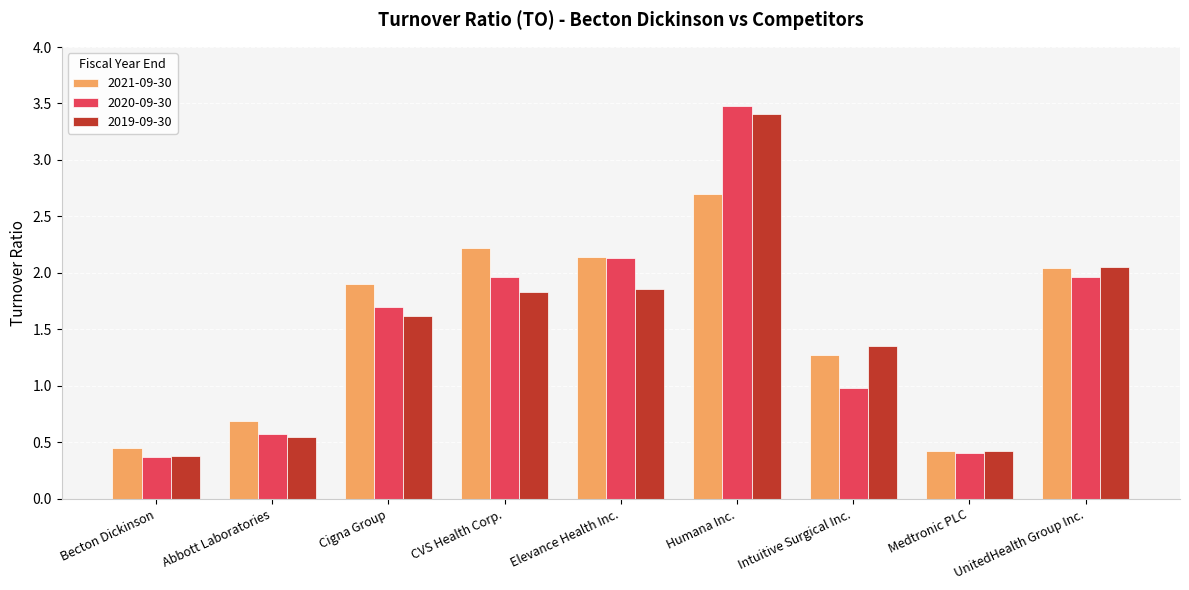

What are all the series names shown in the legend?

2021-09-30, 2020-09-30, 2019-09-30